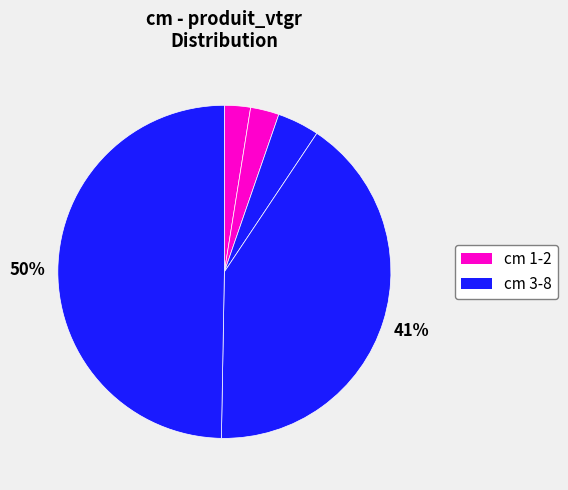

To the nearest percent, what is the average slice percentage?

20%